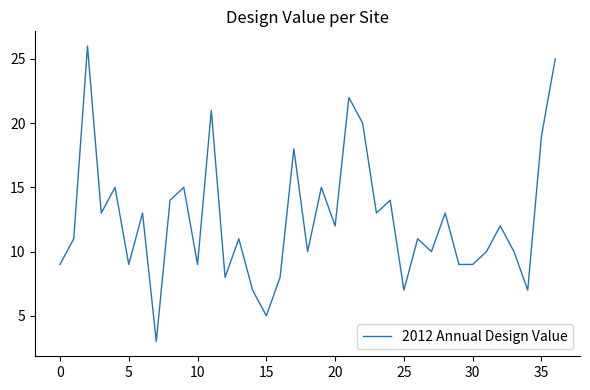

What is the smallest value displayed?

3